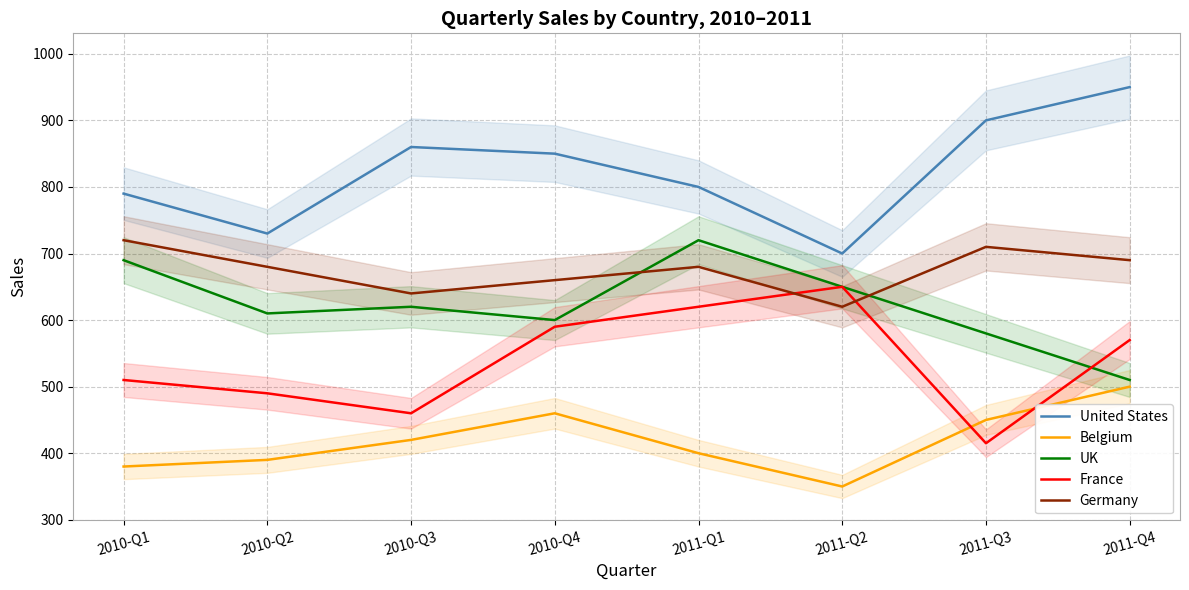

Which category has the lowest value across all series?

2011-Q2